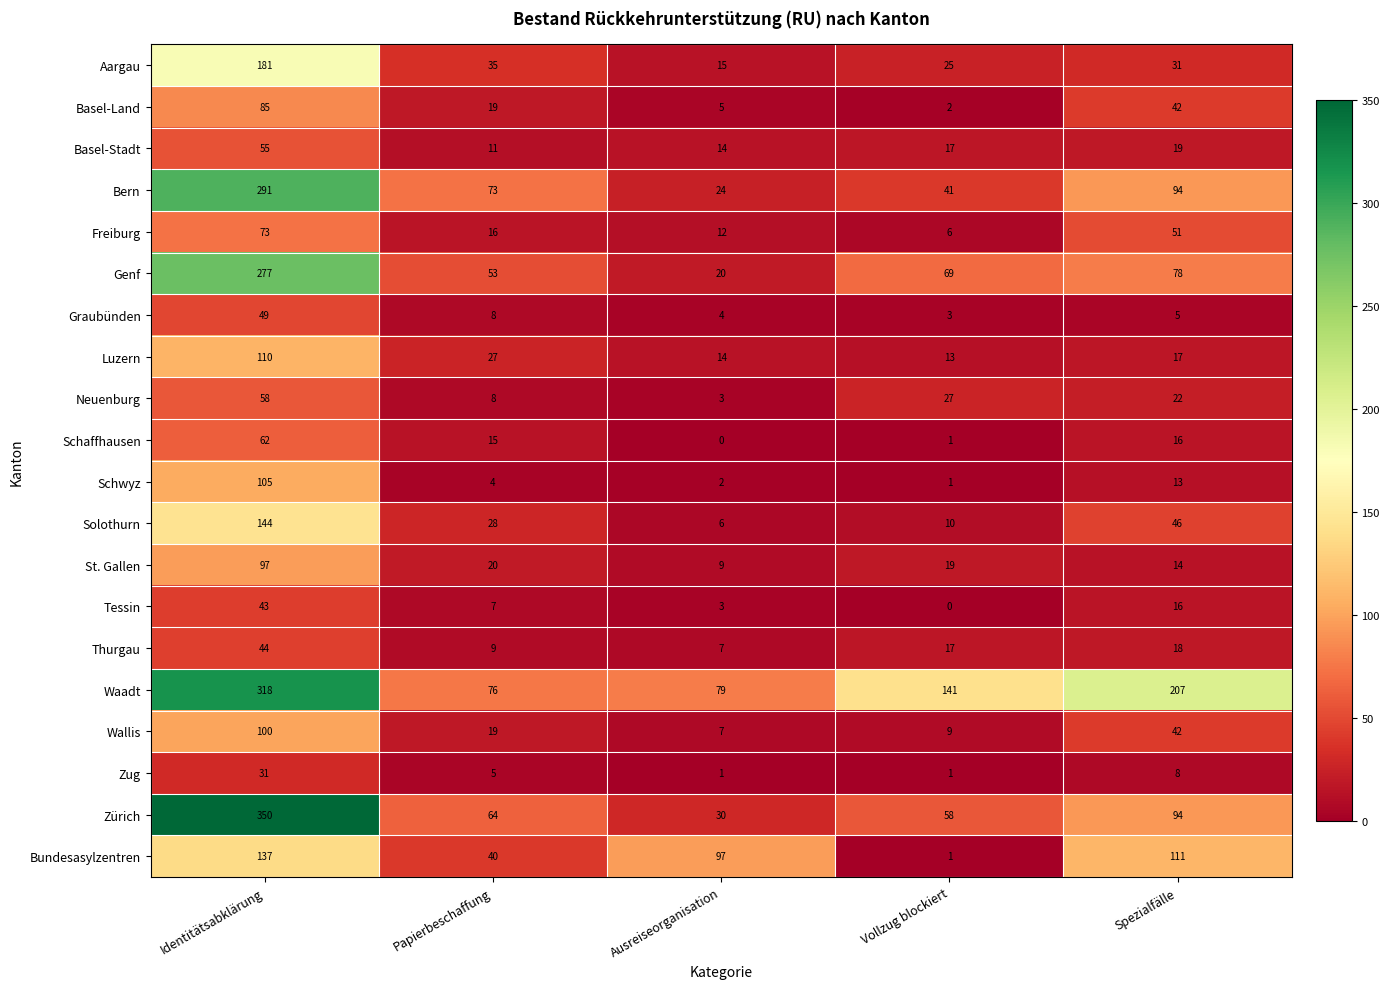

True or false: Zürich has a value of 77 at Vollzug blockiert.

False